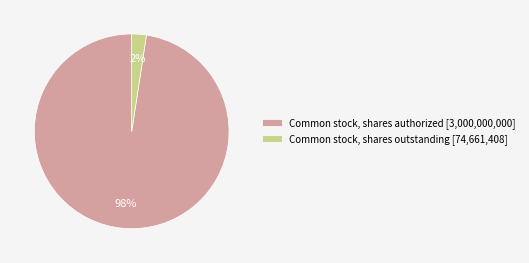

The Common stock, shares authorized [3,000,000,000] slice represents 98% of the pie. True or false?

True